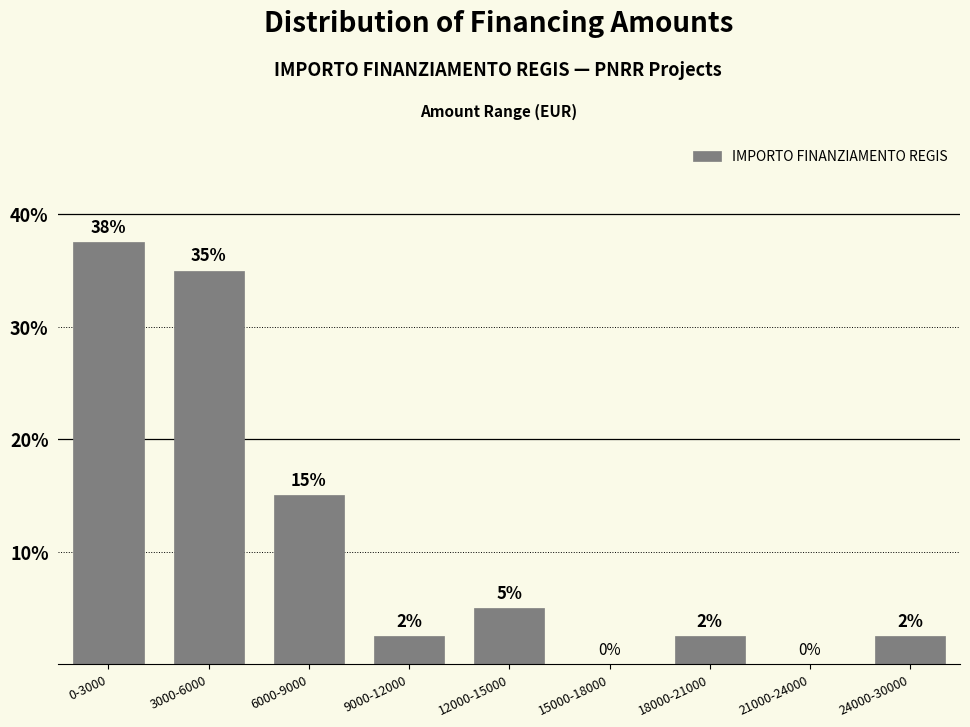

At which label does the data first exceed 2?

0-3000